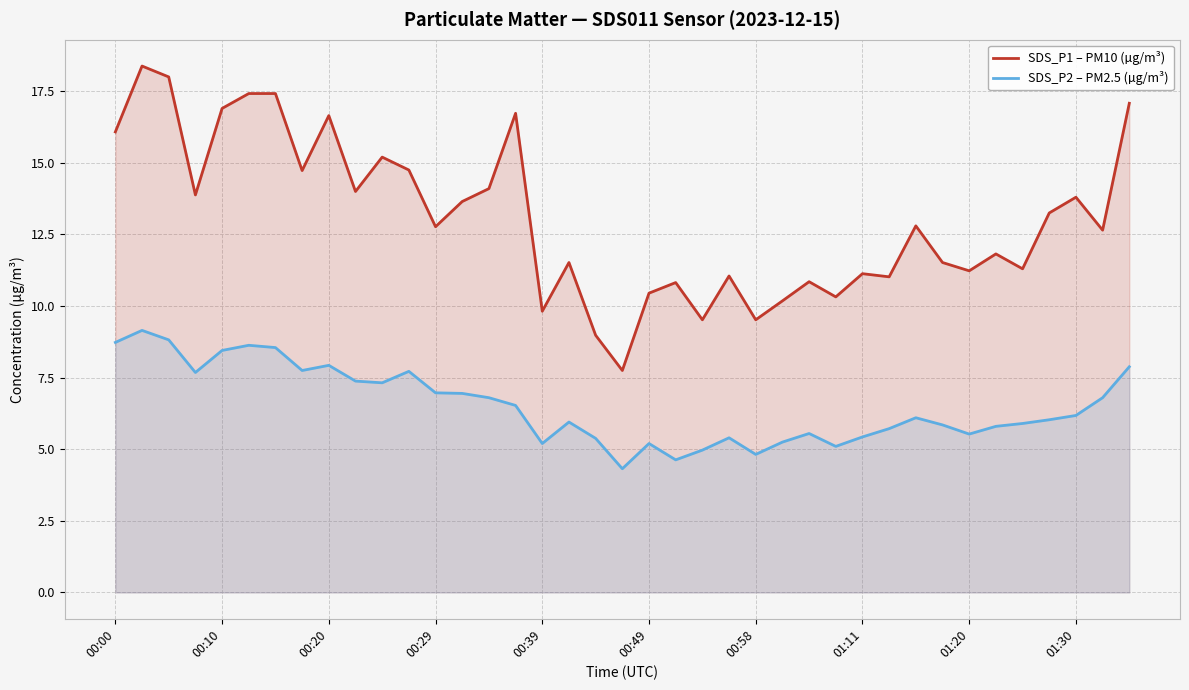

Is it true that SDS_P1 – PM10 (µg/m³) equals 15.2 at 34?

False